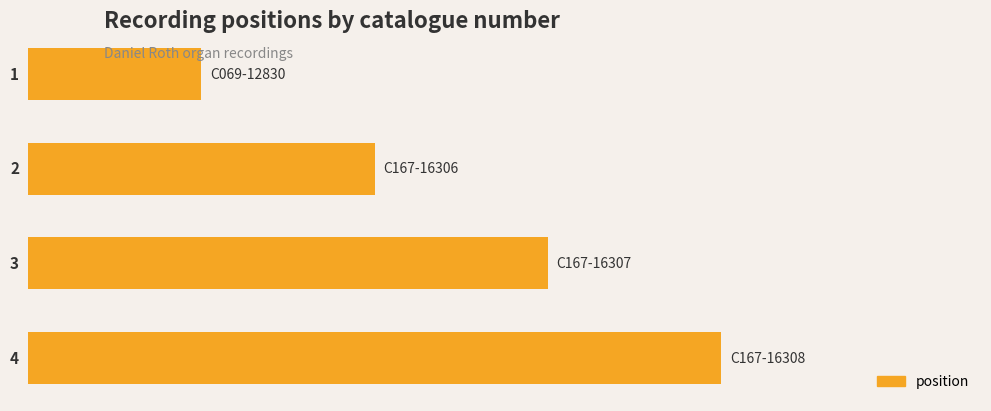

What is the maximum value shown in the chart?

4